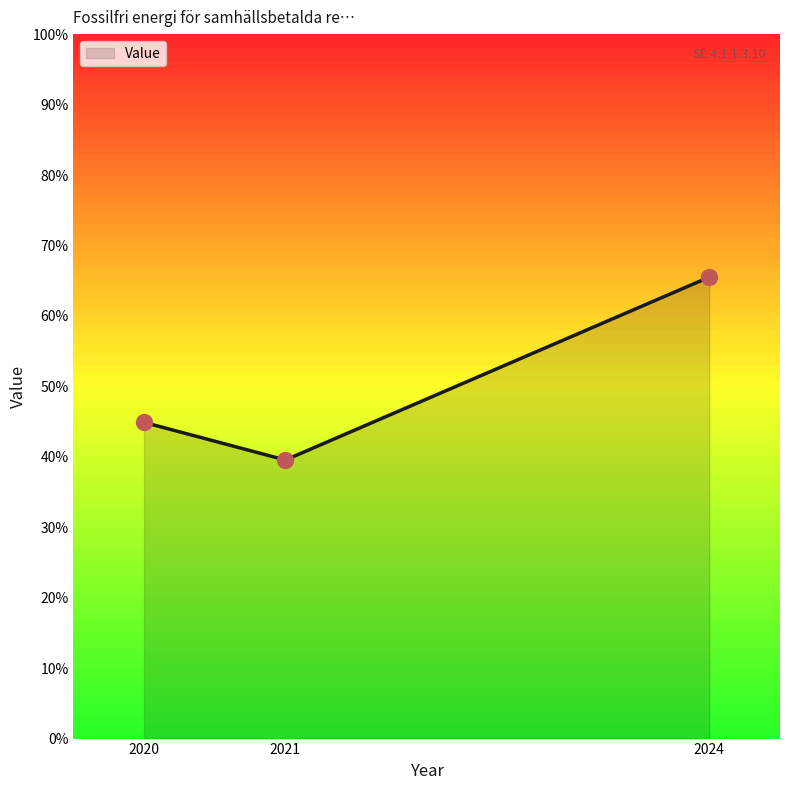

Between 2024 and 2021, which is larger?

2024